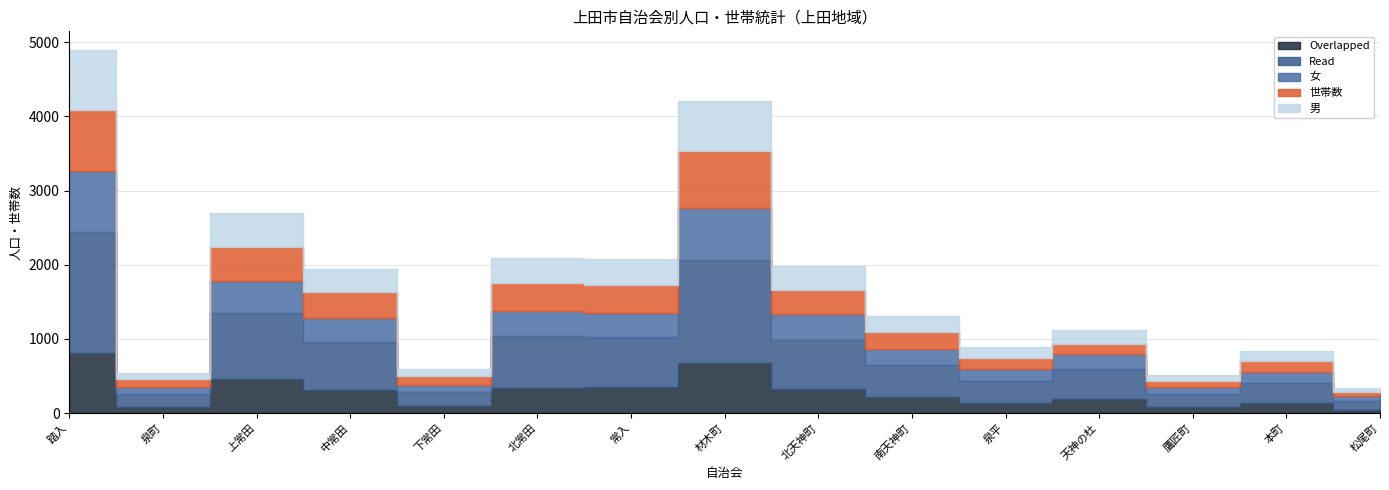

What is the label of the 11th point from the left?

泉平